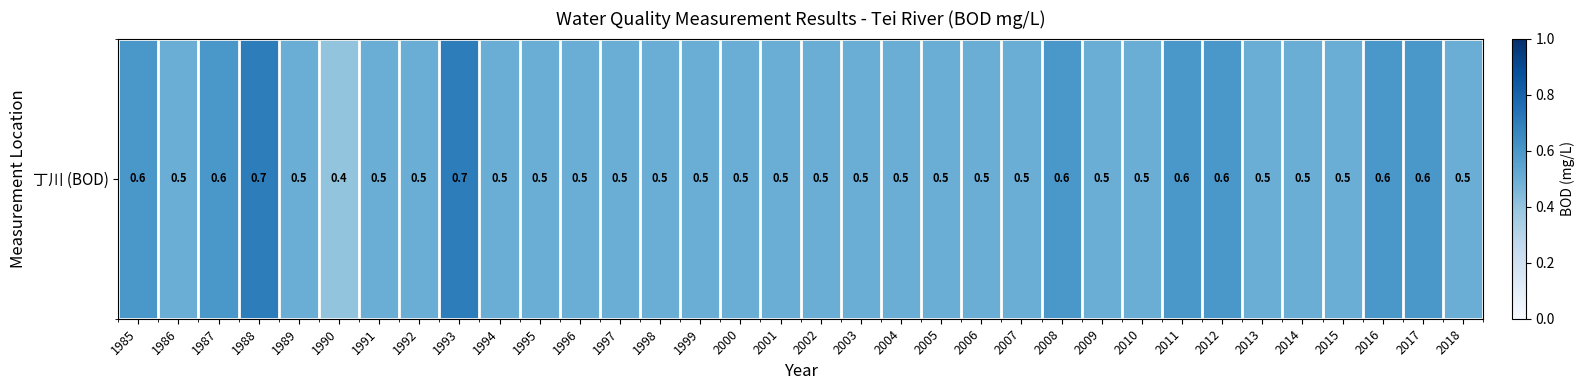

List the labels in order of value, largest first.

1988, 1993, 1985, 1987, 2008, 2011, 2012, 2016, 2017, 1986, 1989, 1991, 1992, 1994, 1995, 1996, 1997, 1998, 1999, 2000, 2001, 2002, 2003, 2004, 2005, 2006, 2007, 2009, 2010, 2013, 2014, 2015, 2018, 1990